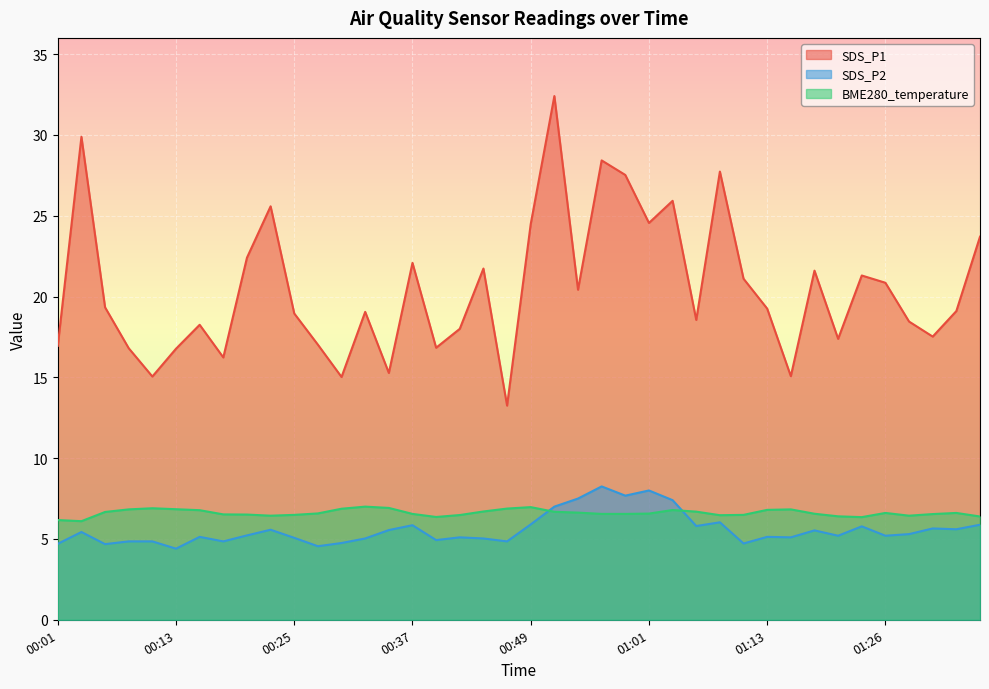

At 01:18, list the series in order from largest to smallest.

SDS_P1, BME280_temperature, SDS_P2